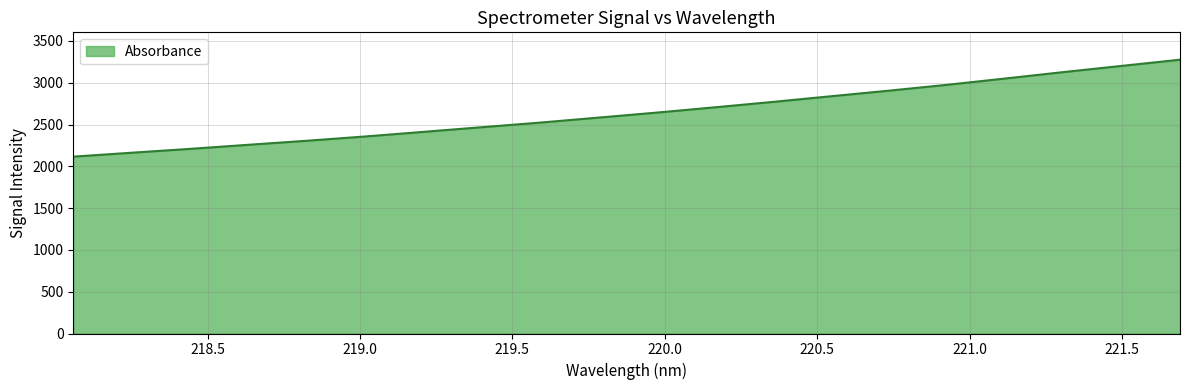

What is the maximum value shown in the chart?

3275.8